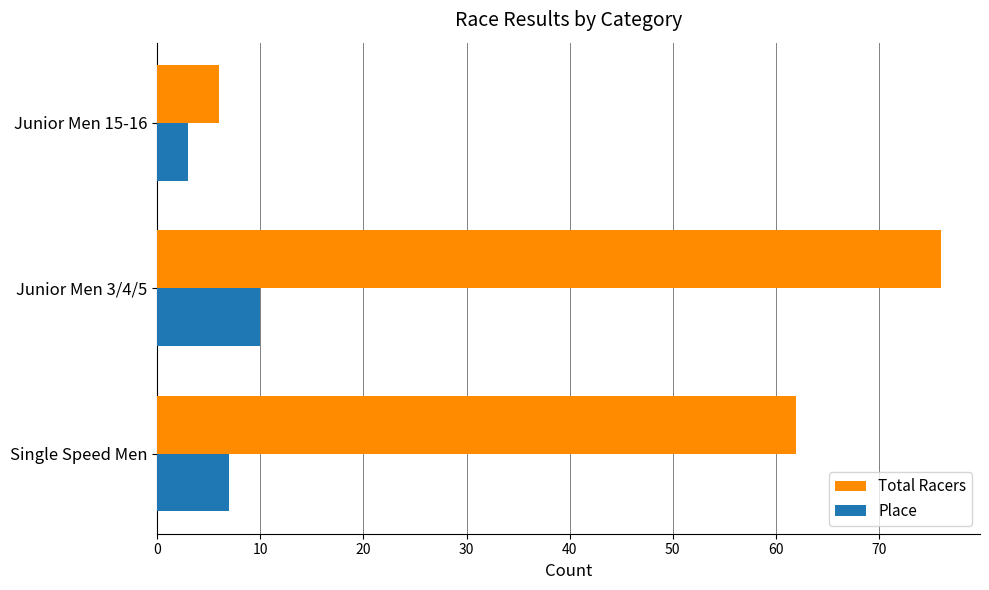

What are all the series names shown in the legend?

Total Racers, Place